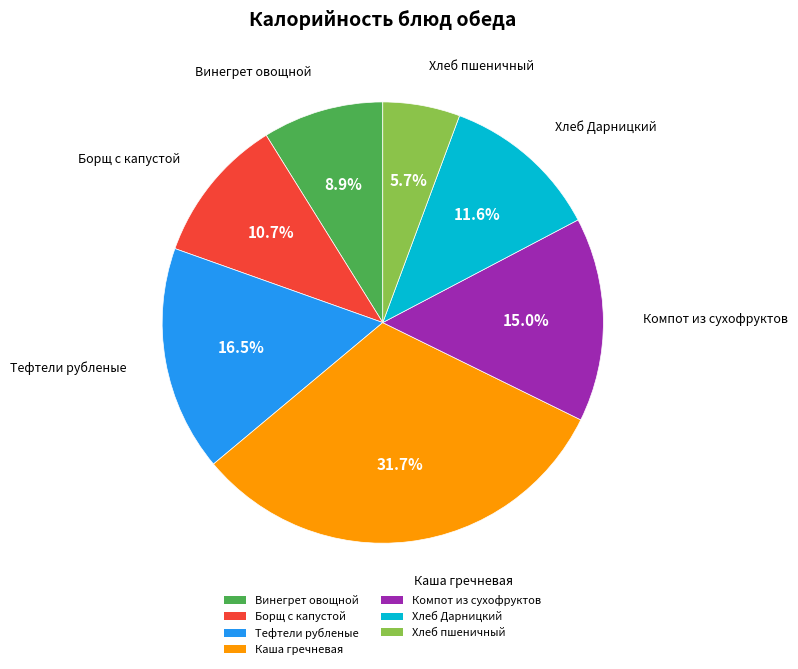

Is there any slice that represents more than half of the pie?

No